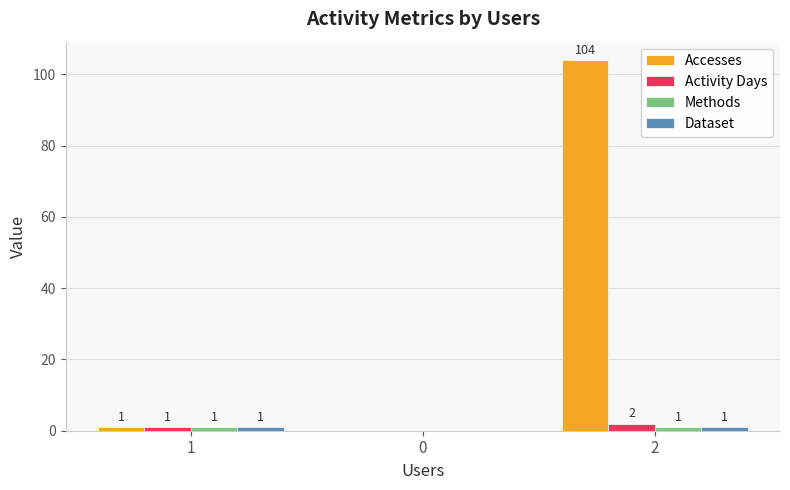

Which series has the largest total across all categories?

Accesses